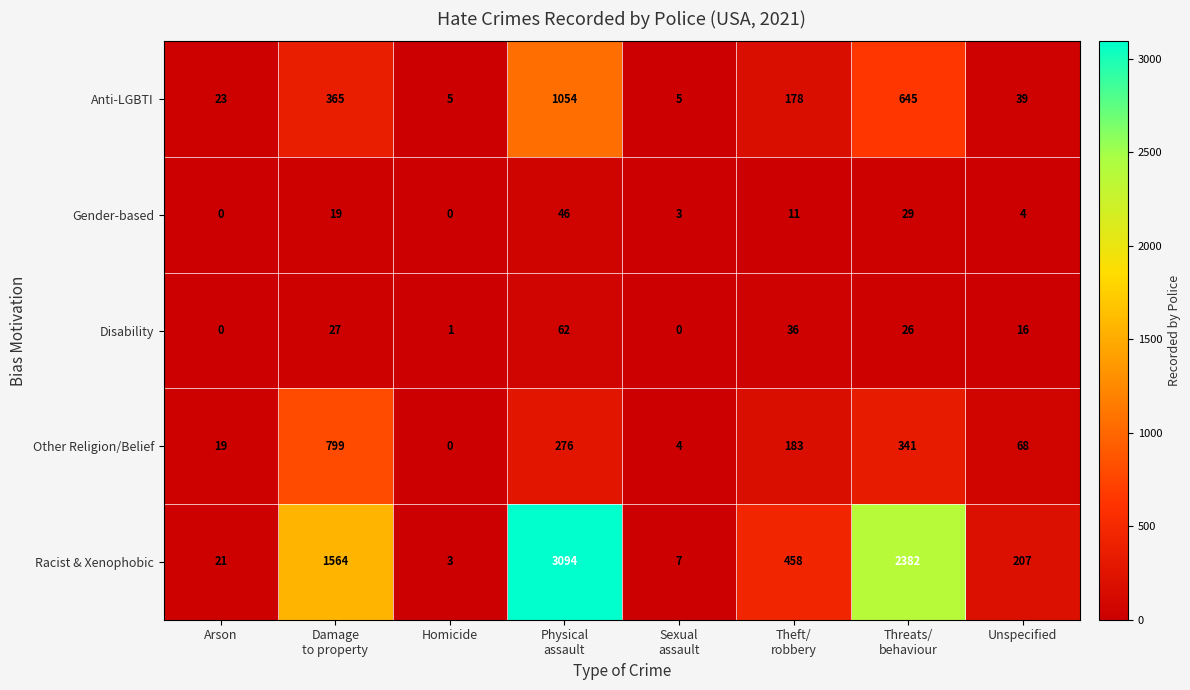

True or false: Anti-LGBTI has a value of 36 at Arson.

False